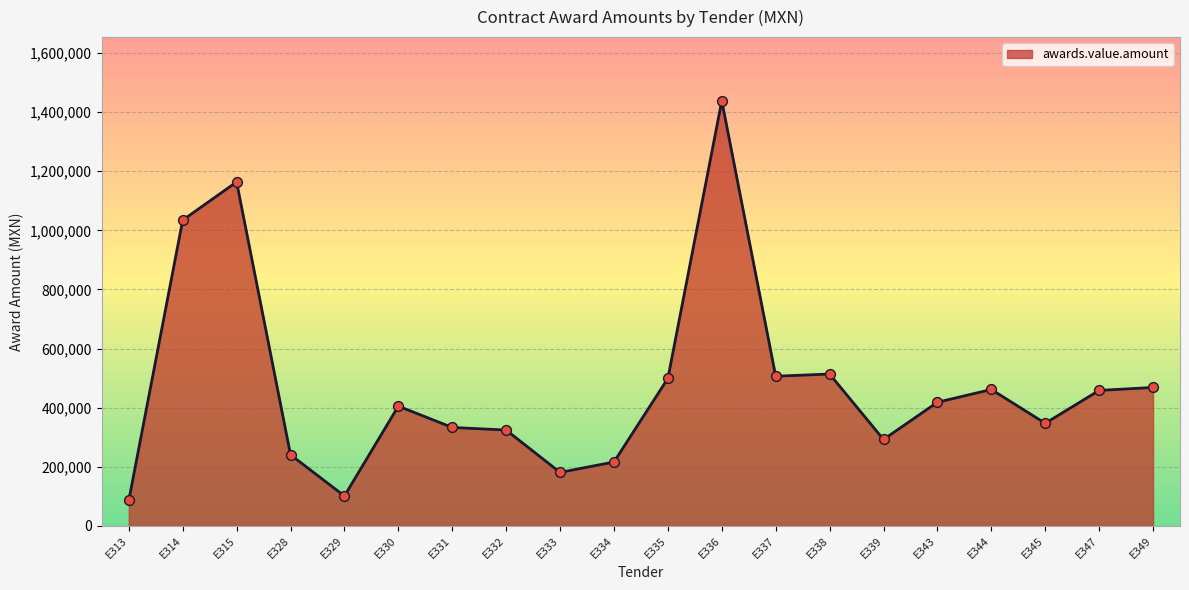

What is the change in value from E332 to E349?

+144207.6